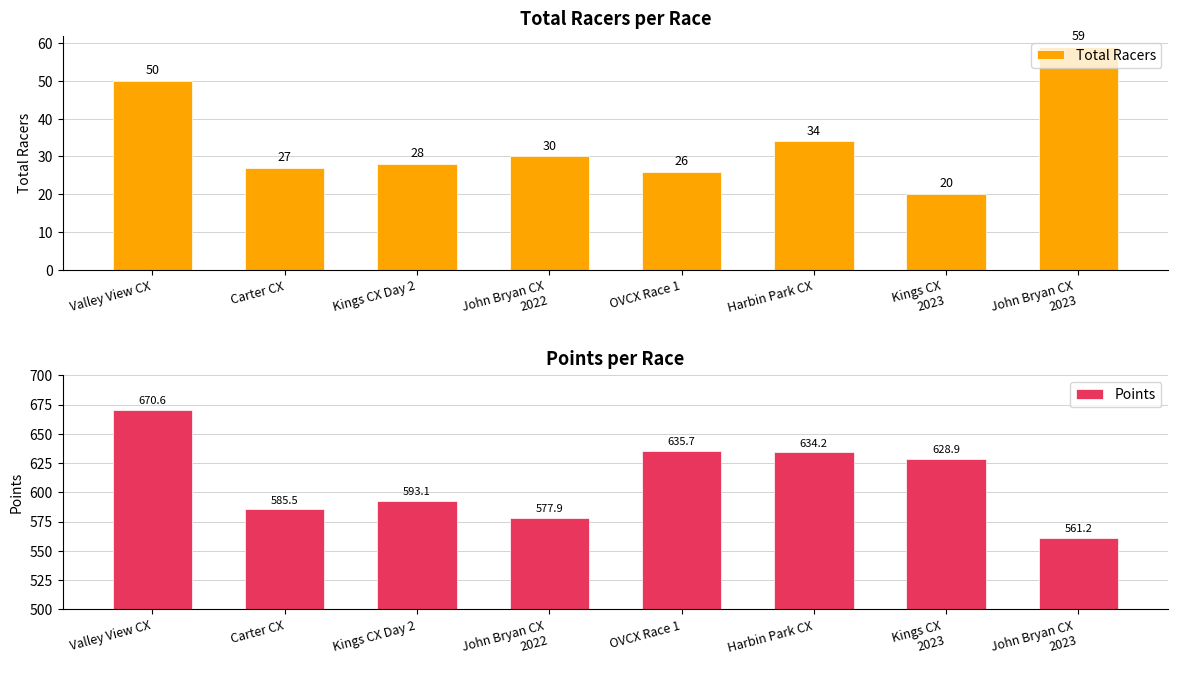

Count the number of data series in this chart.

2